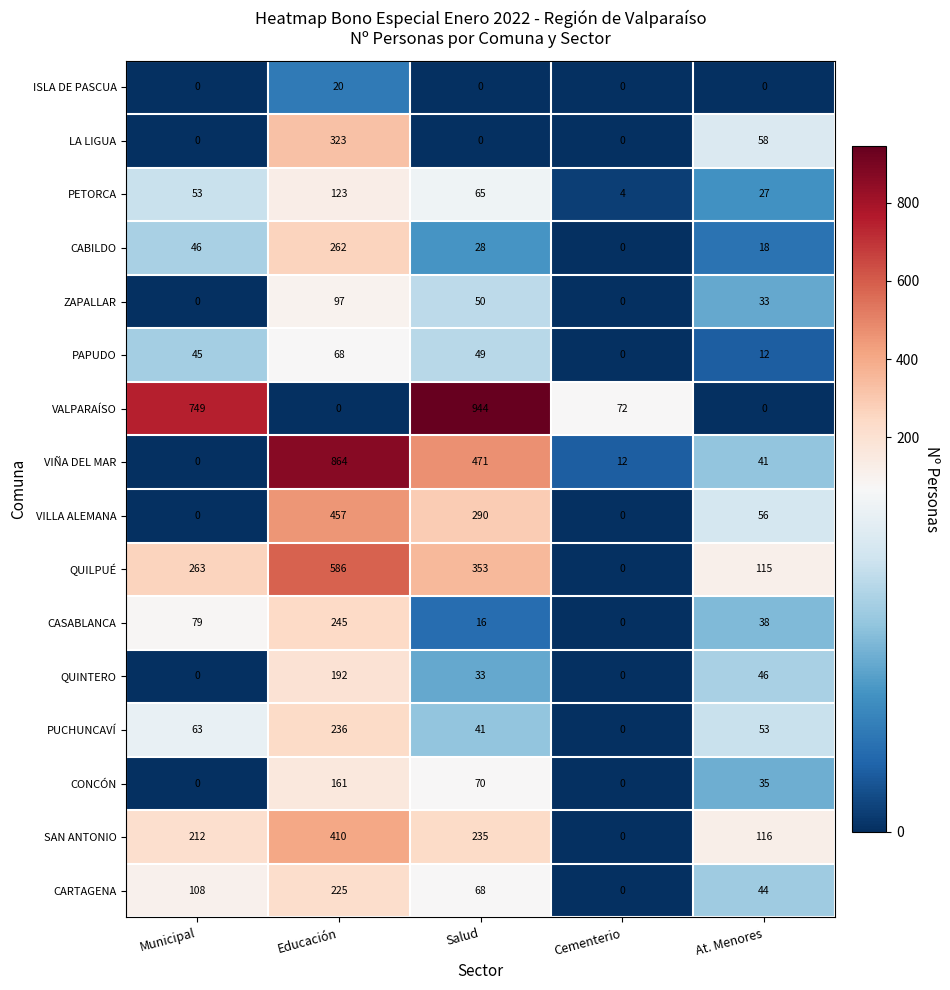

How many values in the CARTAGENA series are below 68?

2